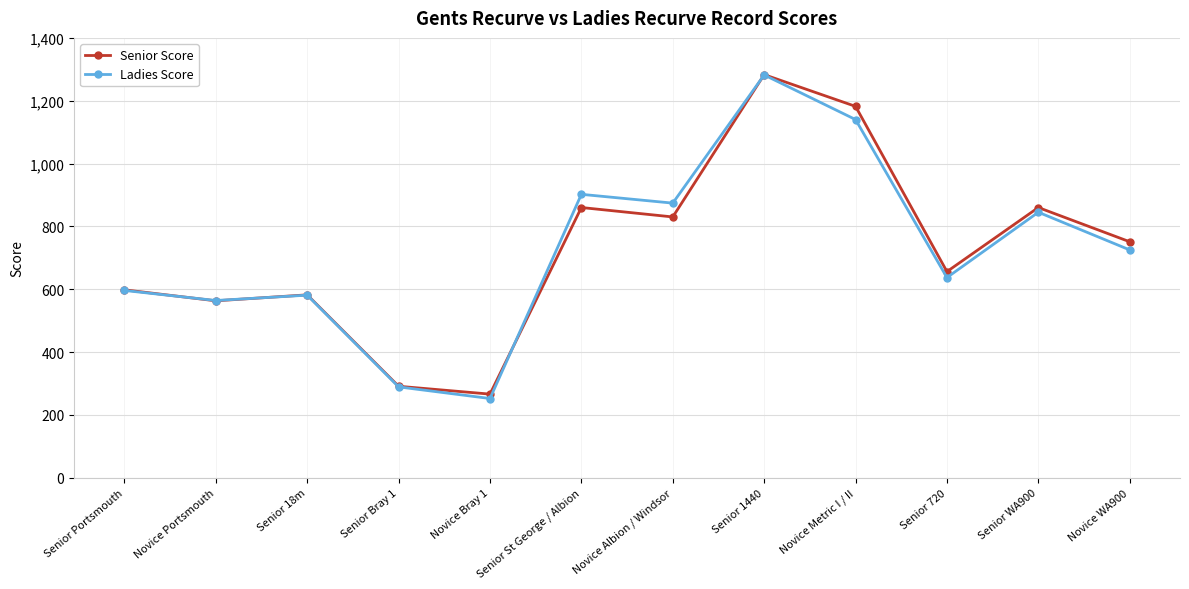

How many interior local peaks does the Ladies Score series have?

4